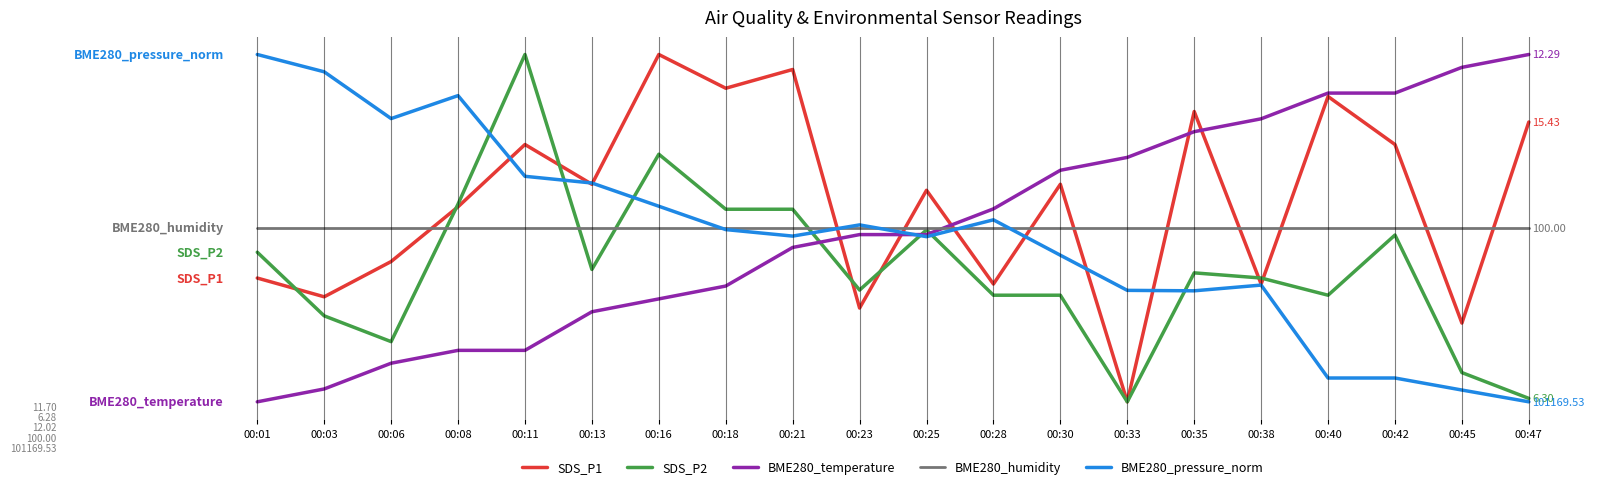

What is the total value across all series at 00:42?

2.7